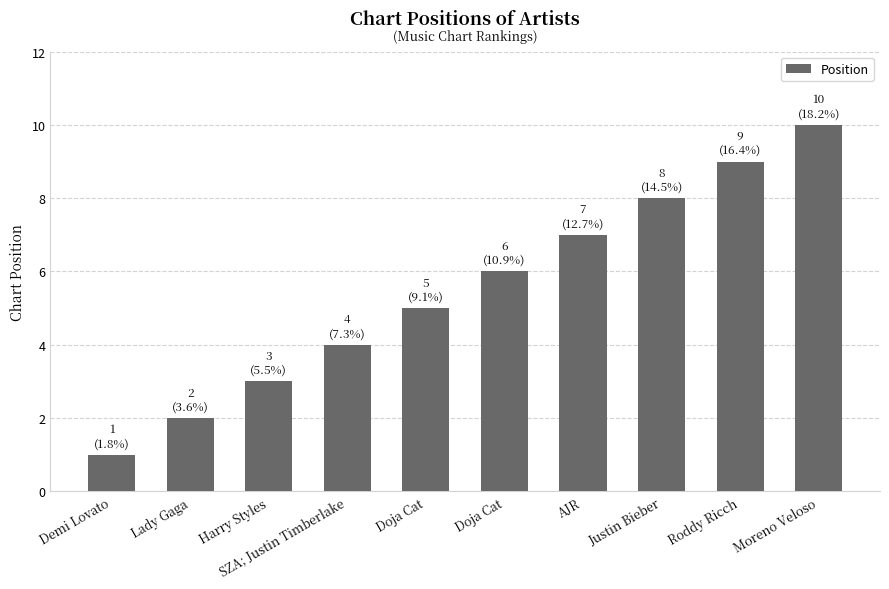

How many distinct data groups are displayed?

1